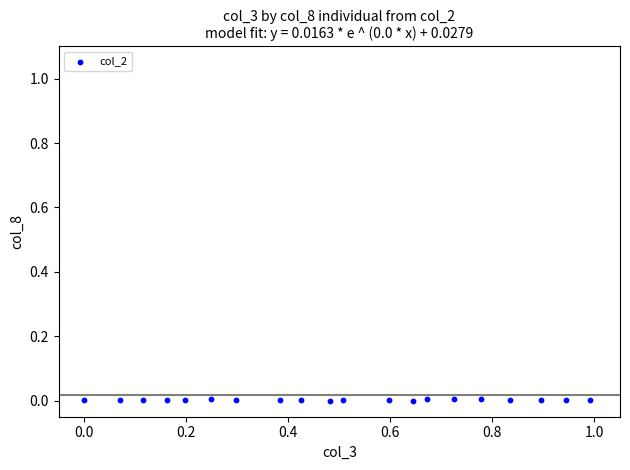

What is the range of X values (max minus min)?

1.0